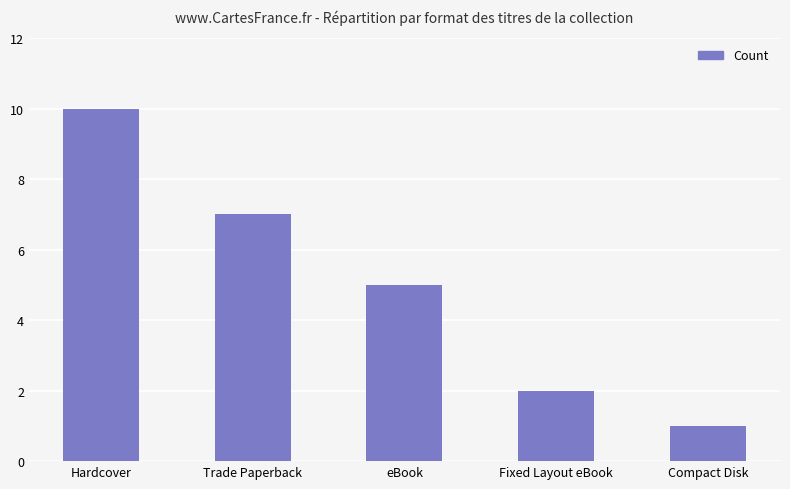

Does the chart contain any negative values?

No